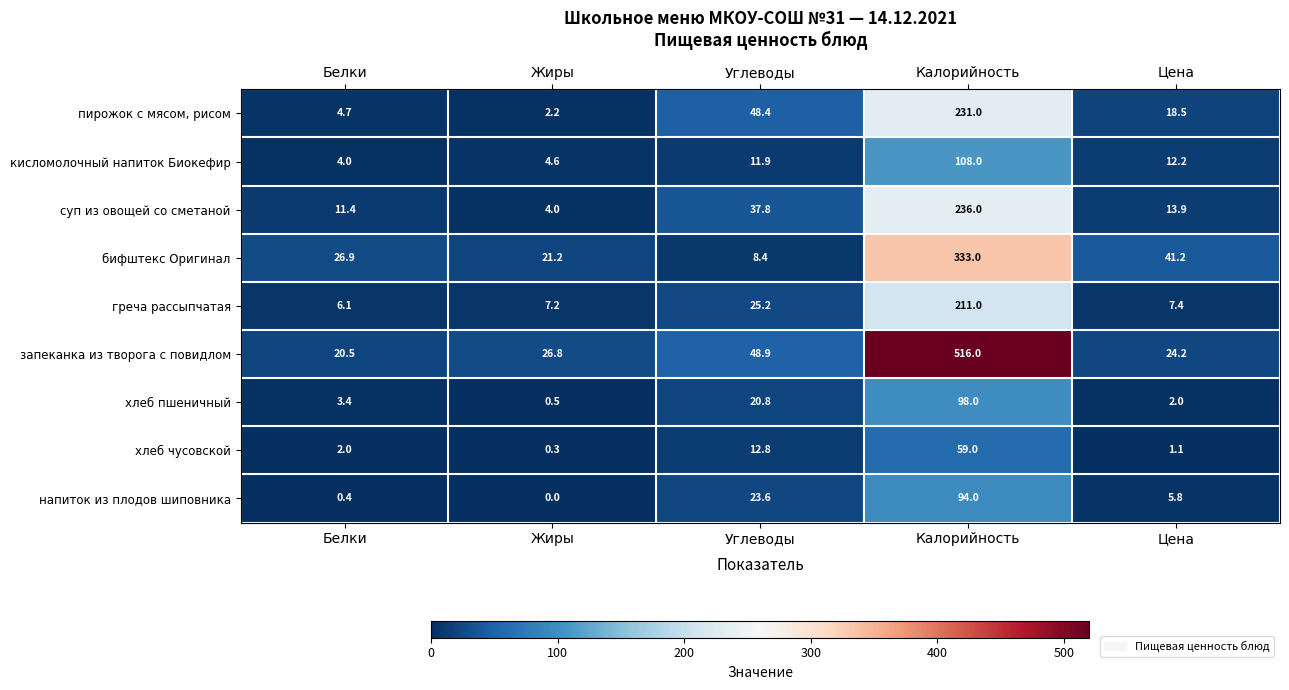

What is the minimum value for суп из овощей со сметаной?

4.0